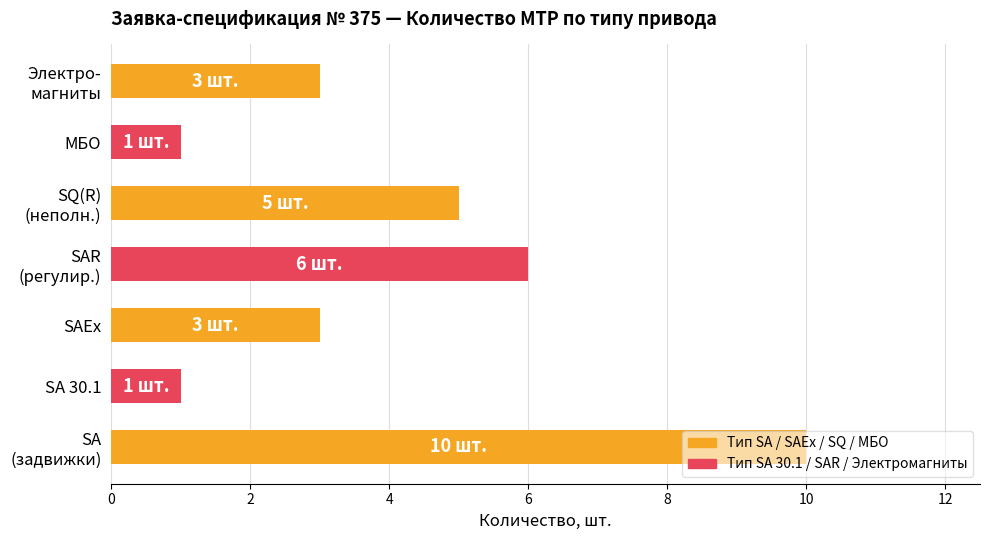

Does the chart contain stacked bars?

No